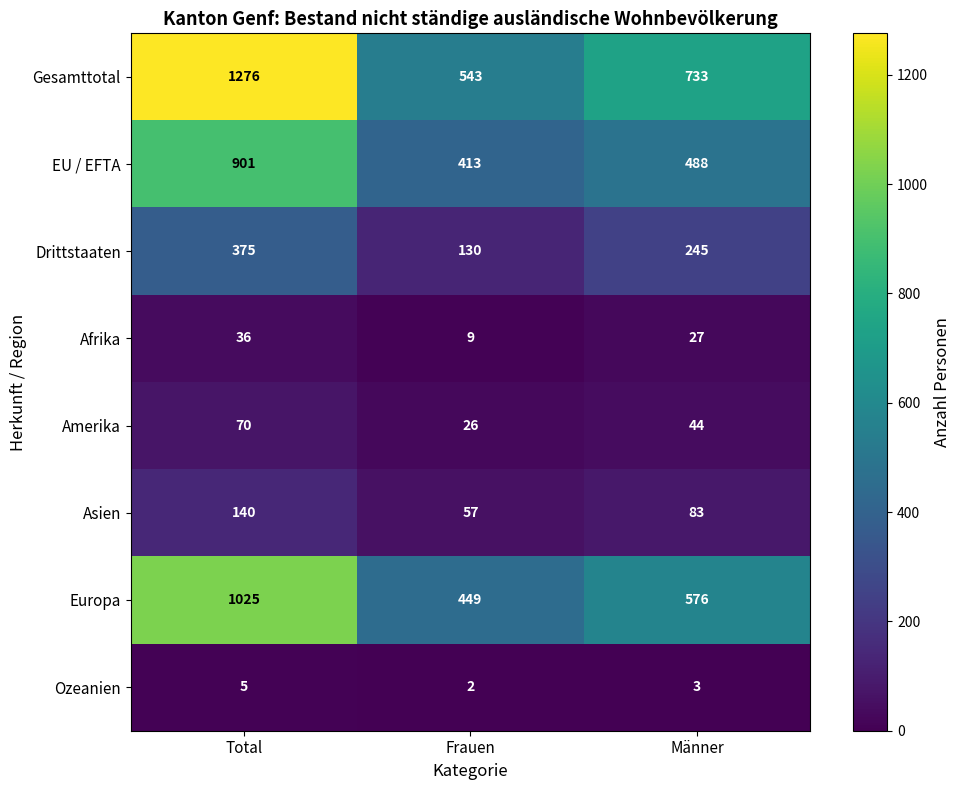

Where is Gesamttotal nearest to the value 909?

Männer